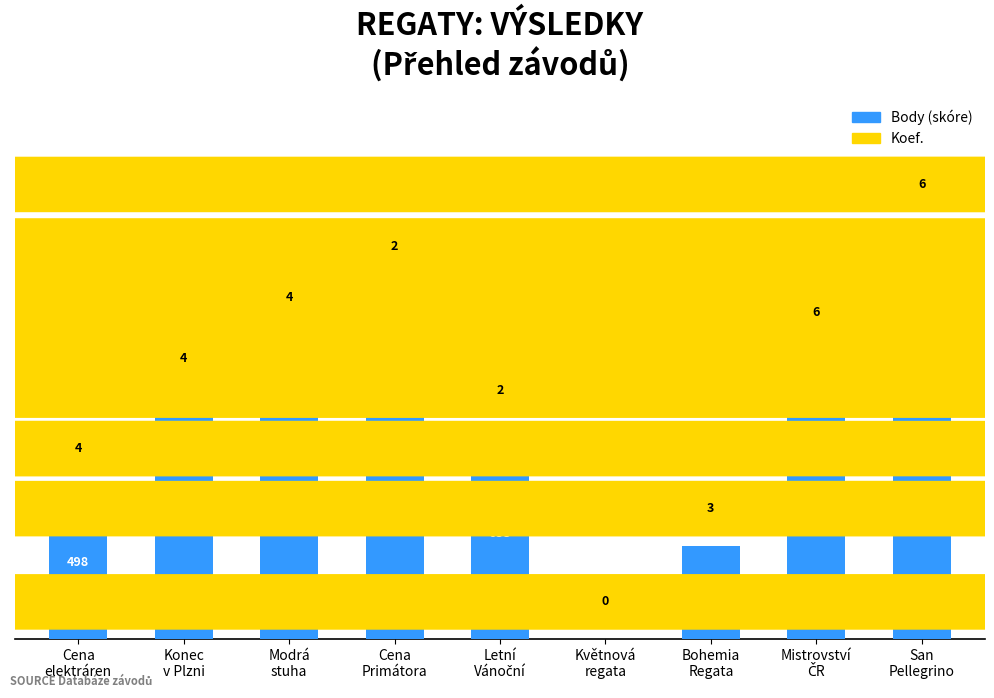

What is the greatest value displayed?

1356